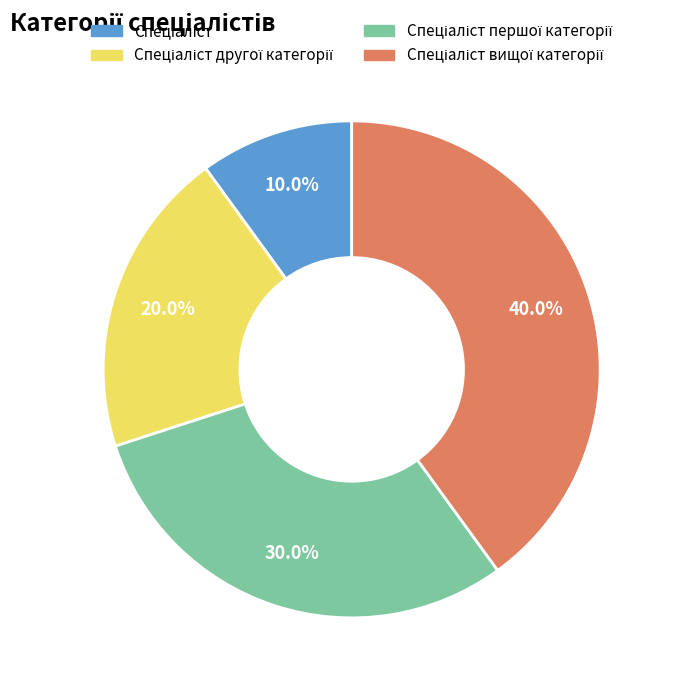

Is there any slice that represents more than half of the pie?

No